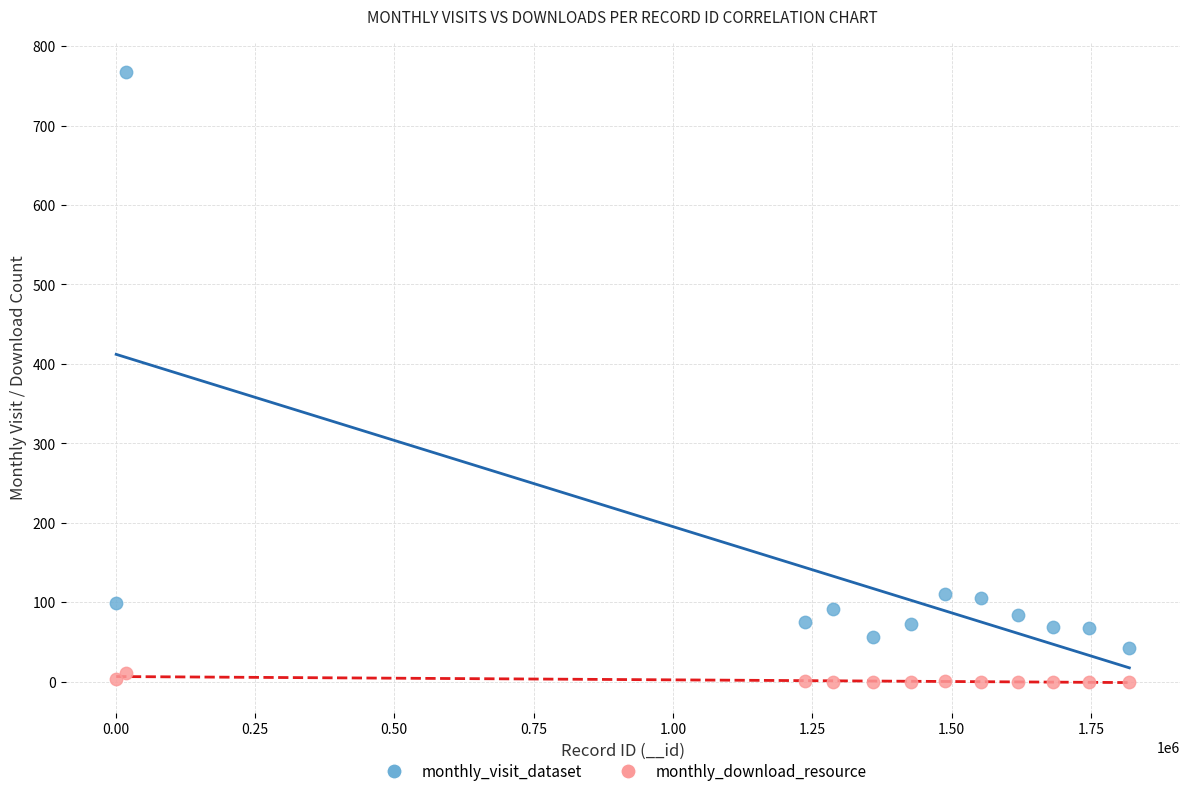

What are all the series names shown in the legend?

monthly_visit_dataset, monthly_download_resource